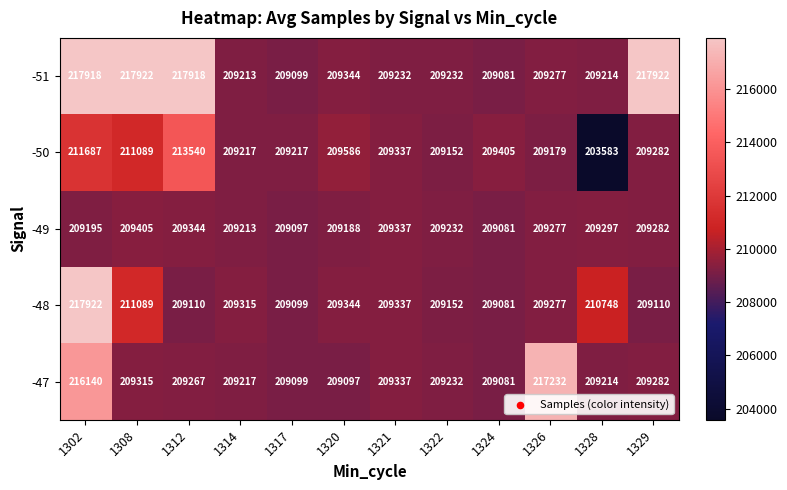

Count the number of categories in the chart.

12